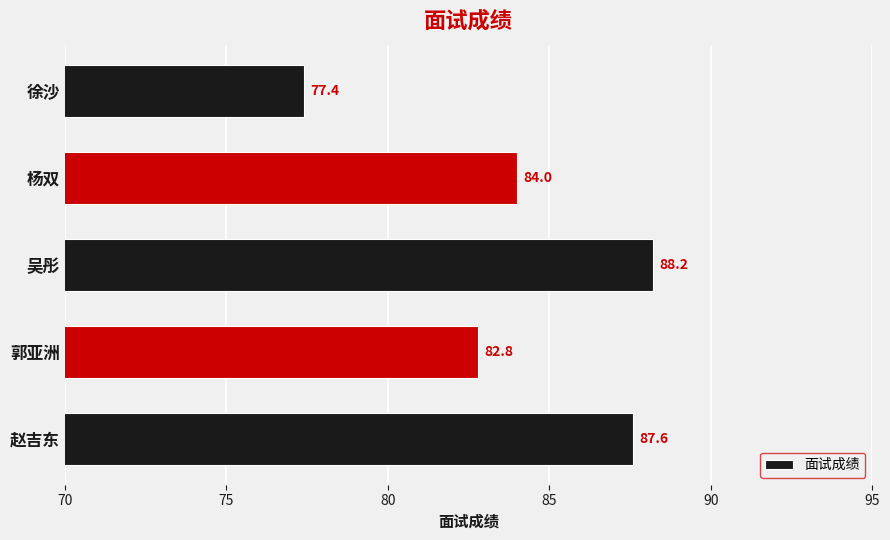

At which category does the chart reach its minimum across all series?

徐沙